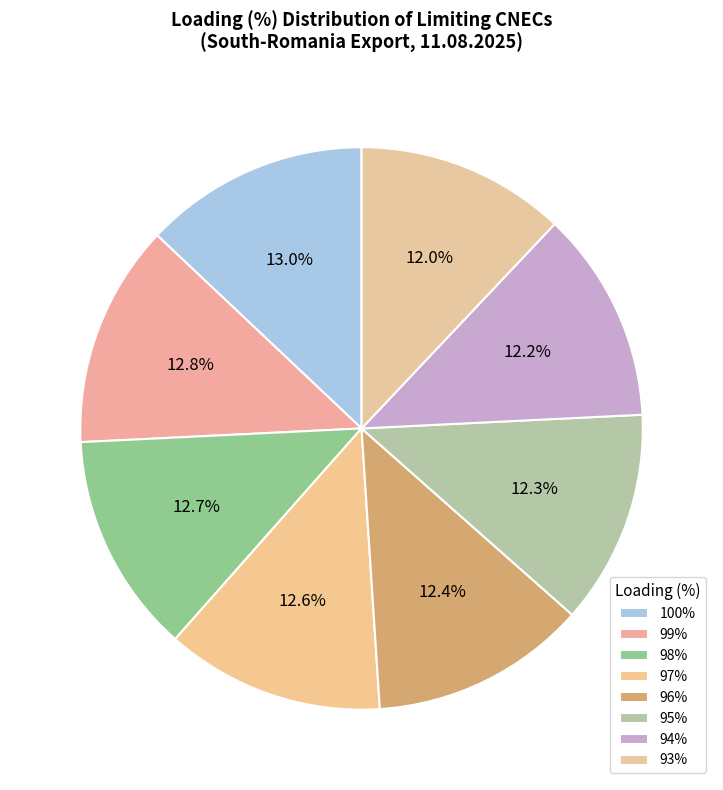

Count the number of slices in the pie.

8